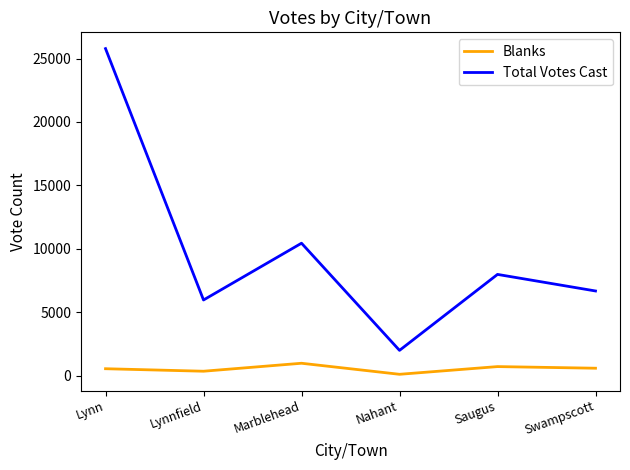

Which series has the largest total across all categories?

Total Votes Cast